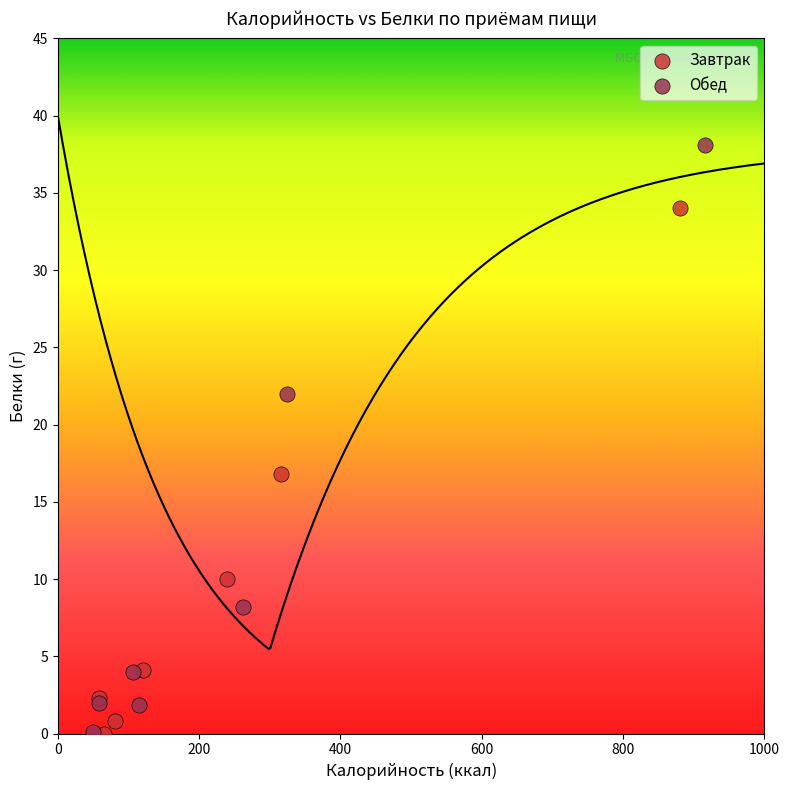

Which series has the largest Y range (max minus min)?

Обед